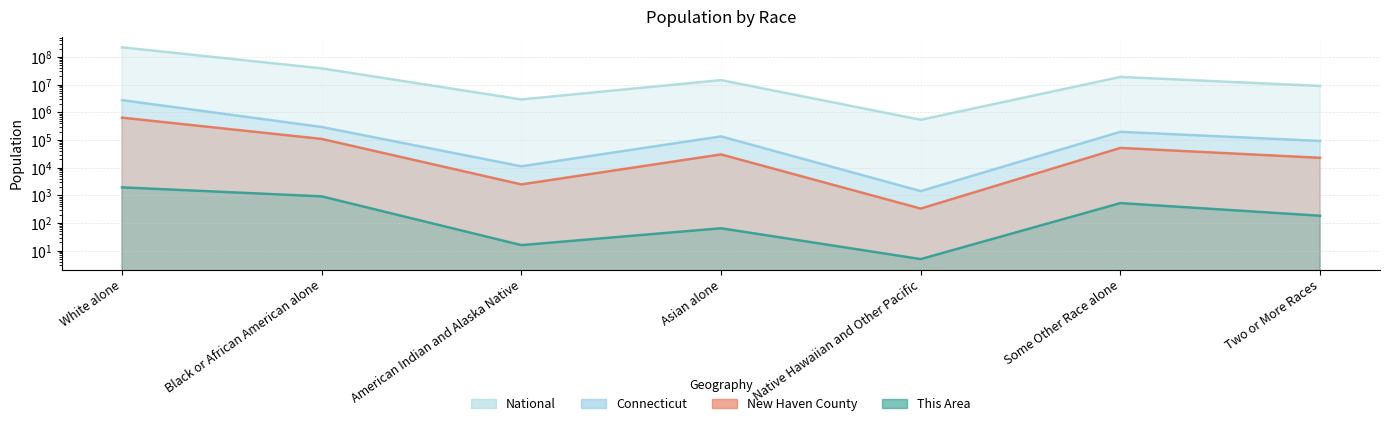

What is the label of the 2nd point from the left?

Black or African American alone